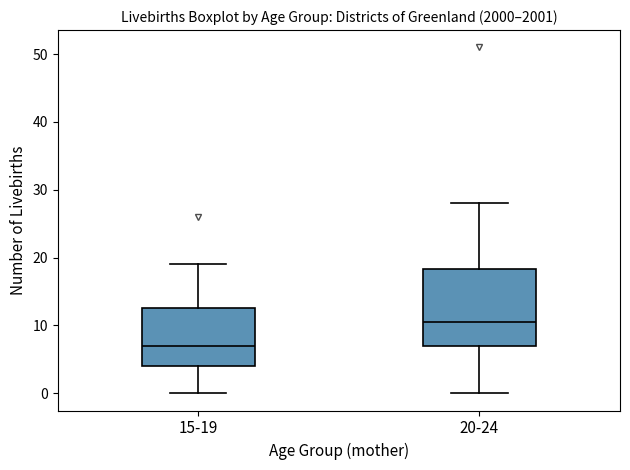

Comparing the boxes themselves (not the whiskers), which one is the tallest?

20-24